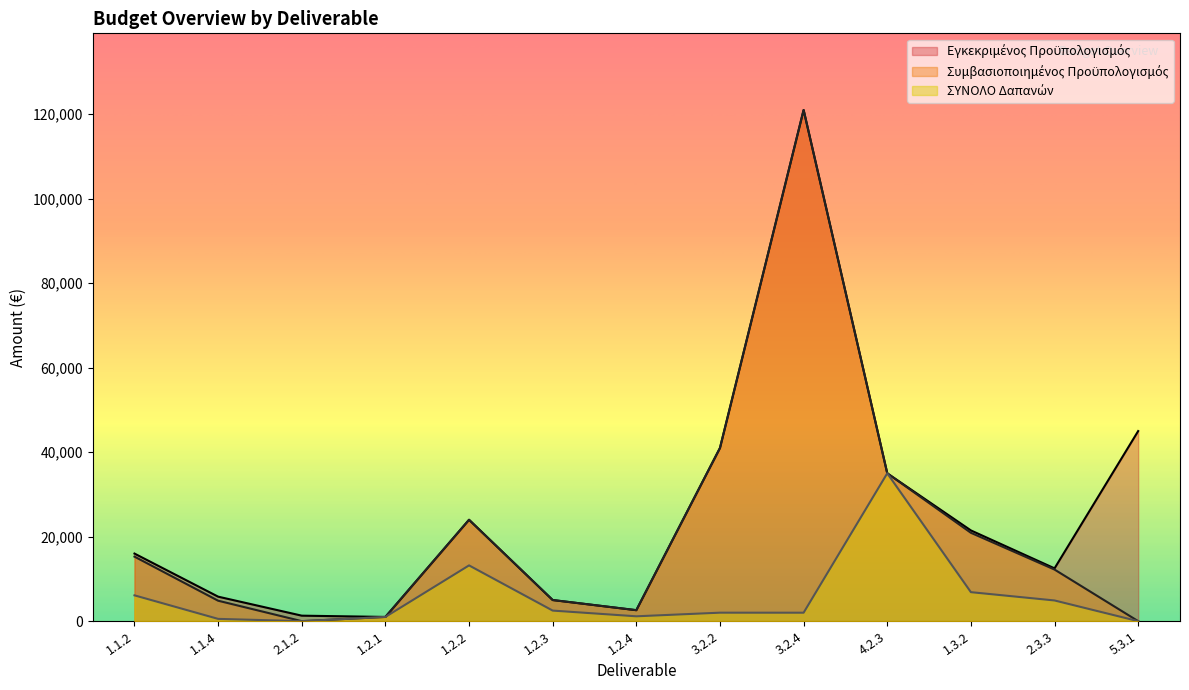

Reading left to right, extract all data points from this chart.

Εγκεκριμένος Προϋπολογισμός: 1.1.2=16000.0	1.1.4=5800.0	2.1.2=1300.0	1.2.1=1000.0	1.2.2=24000.0	1.2.3=5000.0	1.2.4=2600.0	3.2.2=41000.0	3.2.4=121000.0	4.2.3=35000.0	1.3.2=21480.0	2.3.3=12500.0	5.3.1=45000.0
Συμβασιοποιημένος Προϋπολογισμός: 1.1.2=15276.8	1.1.4=4840.0	2.1.2=0.0	1.2.1=1000.0	1.2.2=23999.9	1.2.3=5000.0	1.2.4=2600.0	3.2.2=41000.0	3.2.4=121000.0	4.2.3=35000.0	1.3.2=20915.0	2.3.3=12214.0	5.3.1=0.0
ΣΥΝΟΛΟ Δαπανών: 1.1.2=6110.7	1.1.4=538.4	2.1.2=0.0	1.2.1=1000.0	1.2.2=13199.5	1.2.3=2500.0	1.2.4=1148.9	3.2.2=2006.3	3.2.4=2000.0	4.2.3=35000.0	1.3.2=6862.7	2.3.3=4898.0	5.3.1=0.0